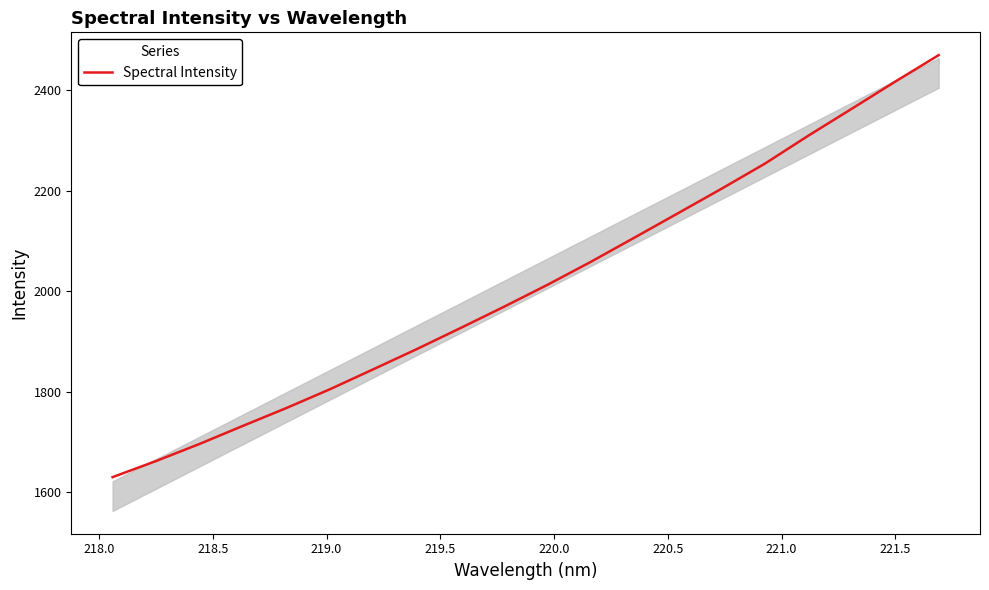

What is the difference between the maximum and minimum values?

839.4